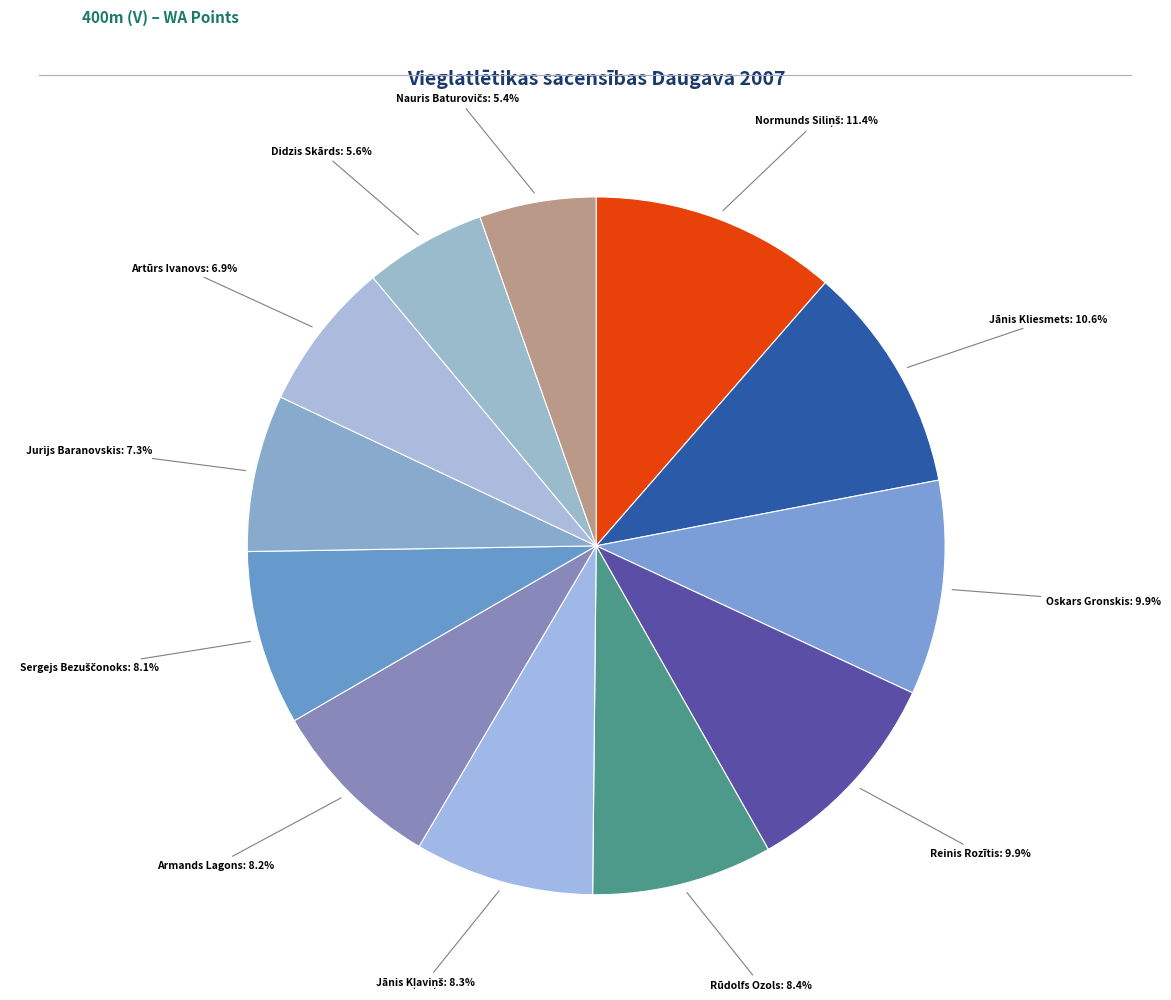

How many slices are in this pie chart?

12